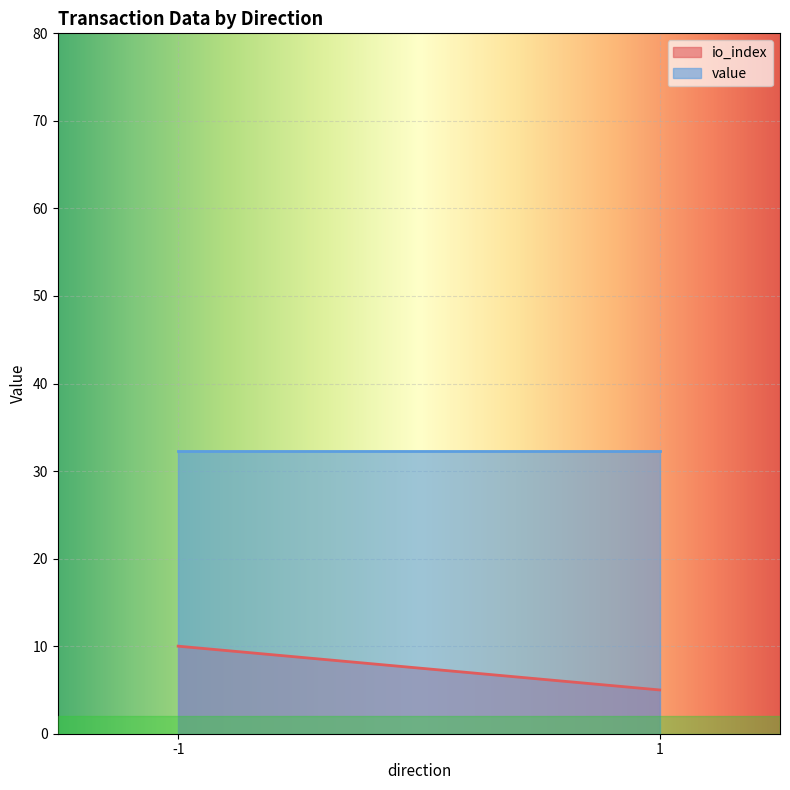

What is the difference between the maximum and minimum values in the io_index series?

5.0